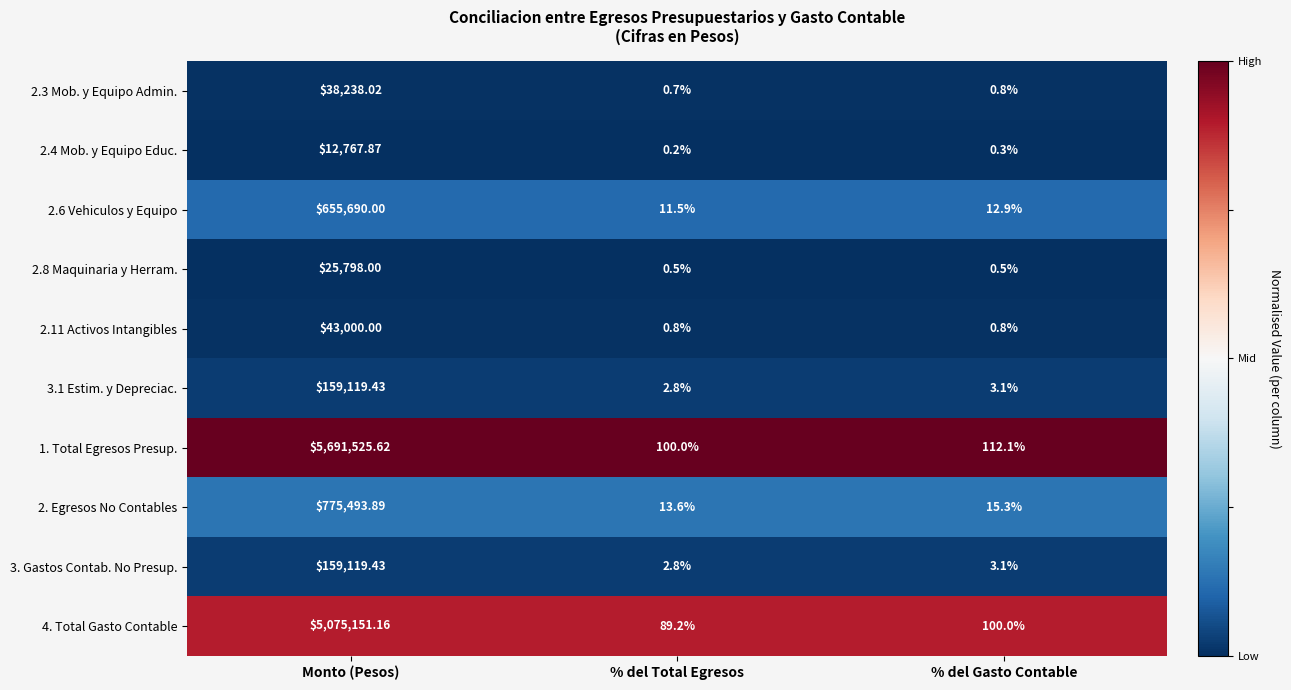

At which label is 2.3 Mob. y Equipo Admin. closest to 19119?

% del Gasto Contable